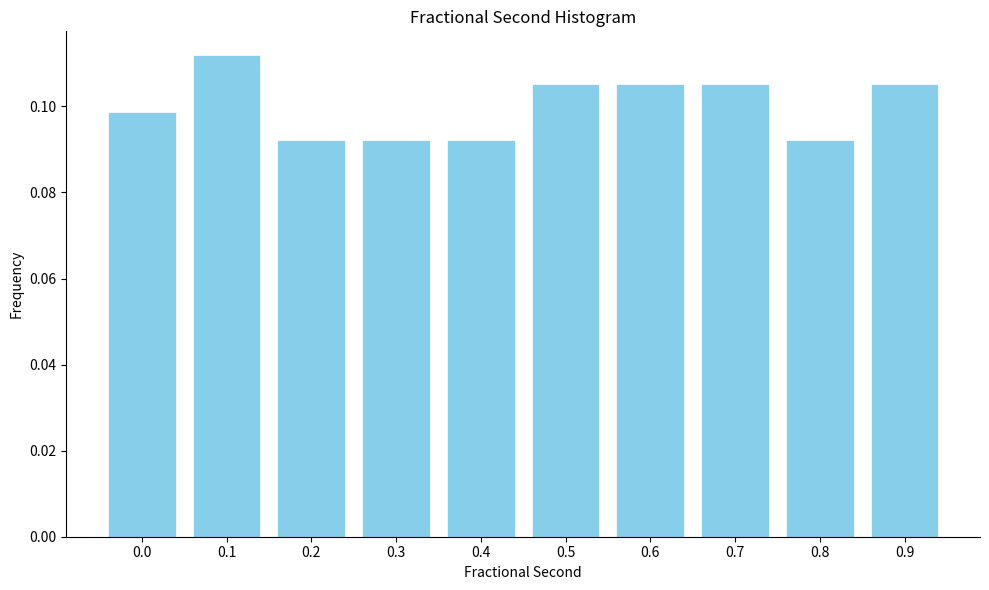

How many values are between 0 and 1?

10